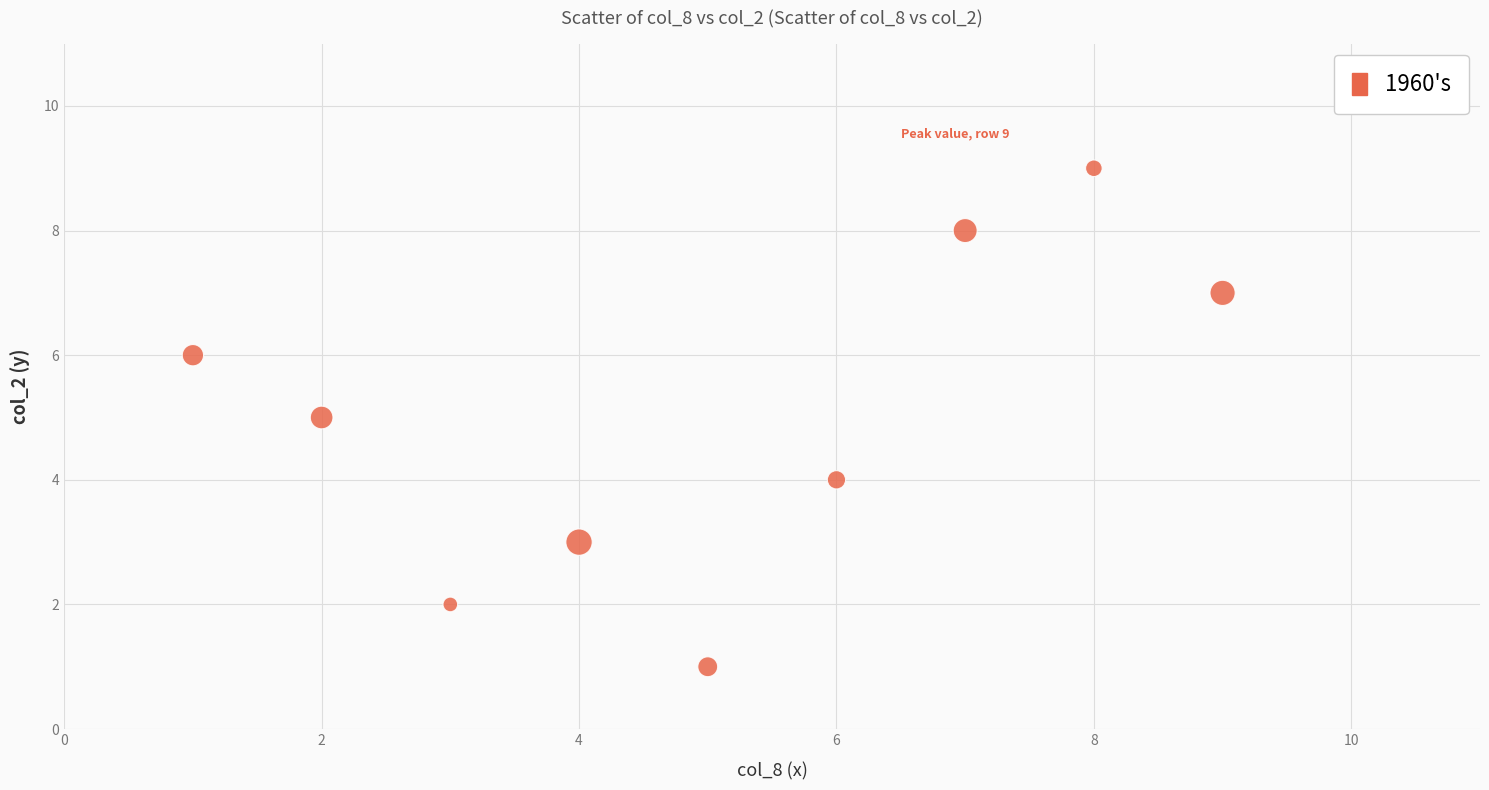

What is the average X value?

5